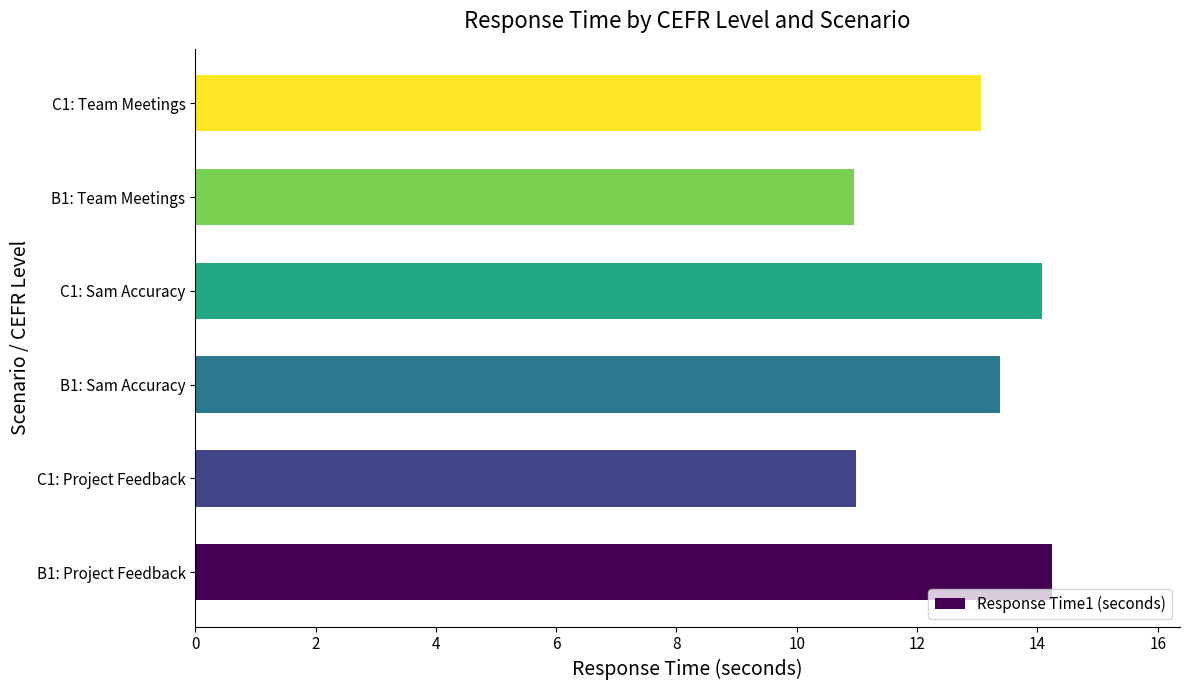

True or false: the data shows 14.2 at B1: Project Feedback.

True